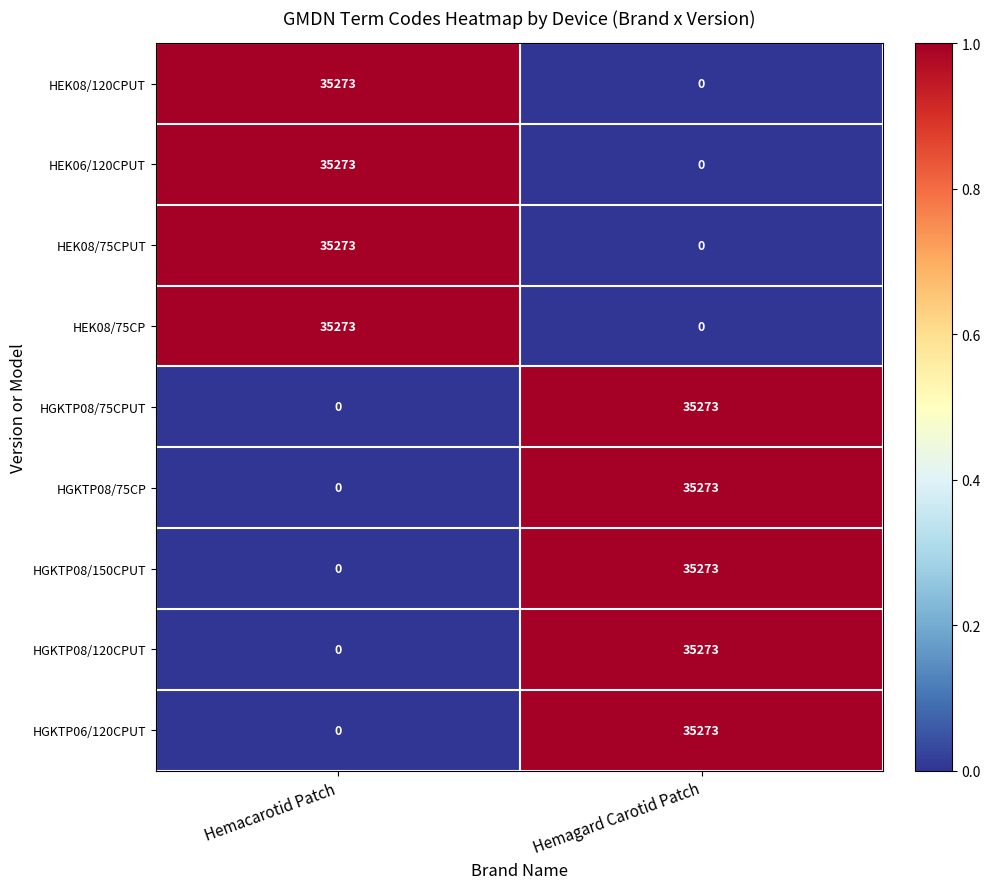

How many data points does each series have?

2